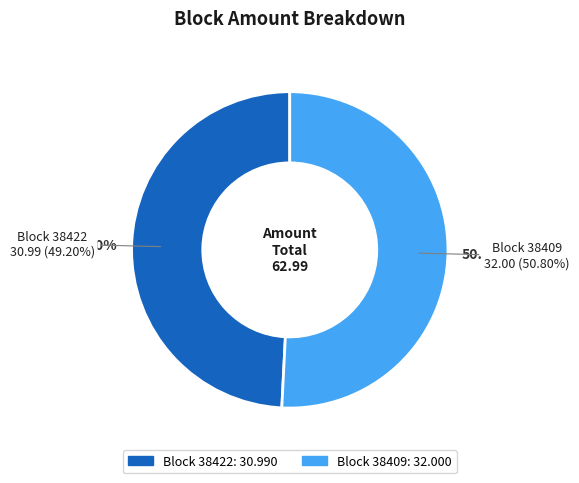

What percentage do 38409 and 38422 together represent?

100.0%